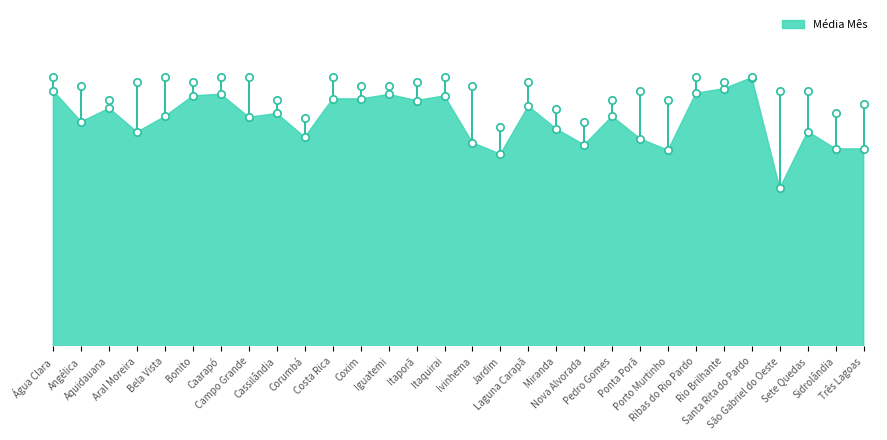

At how many categories does at least one series exceed 88?

30